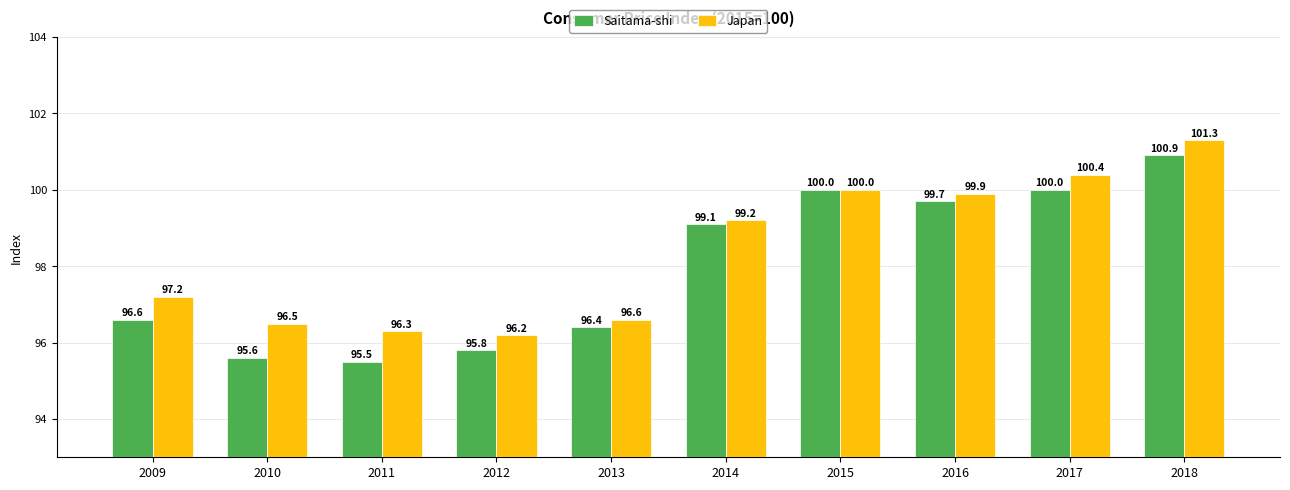

What is the total value across all series at 2017?

200.4